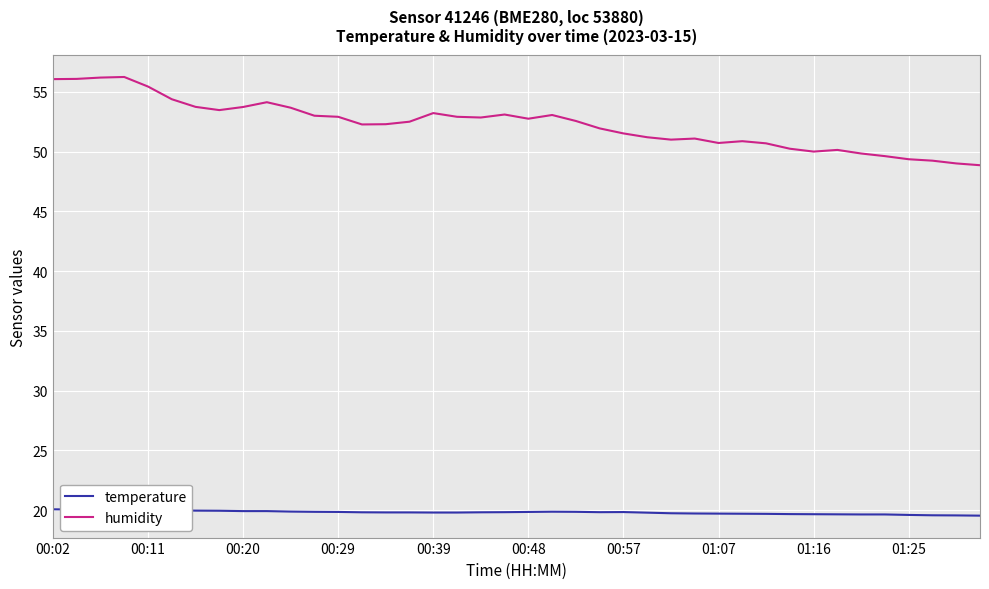

What is the maximum value for humidity?

56.2